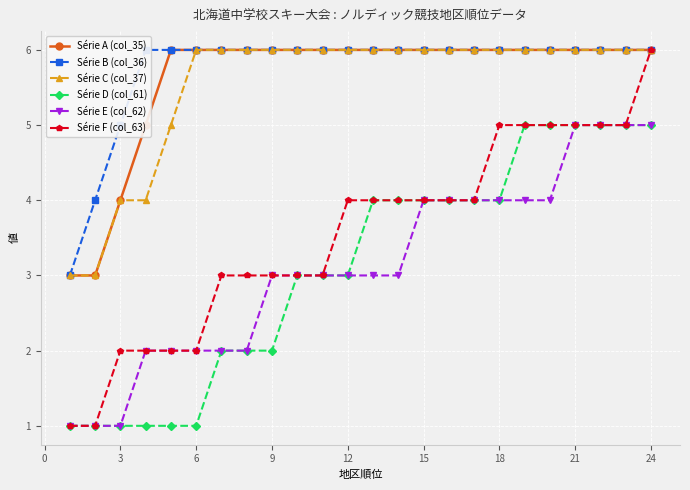

Which series has the largest total across all categories?

Série B (col_36)